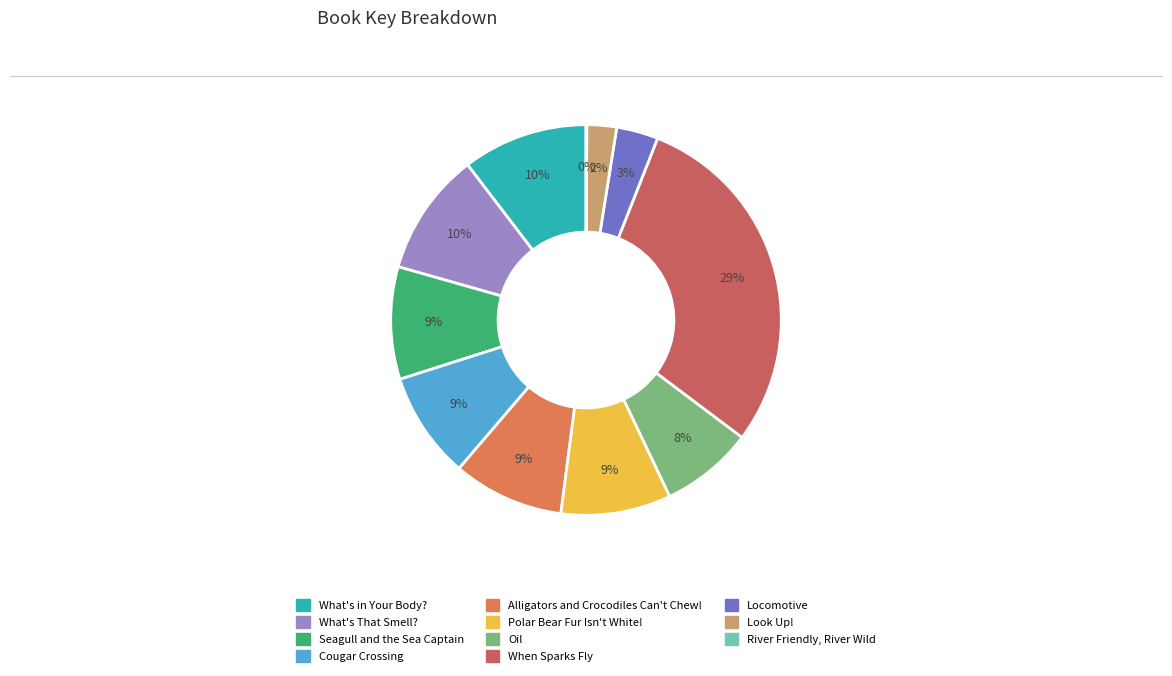

How many segments does this pie chart have?

11